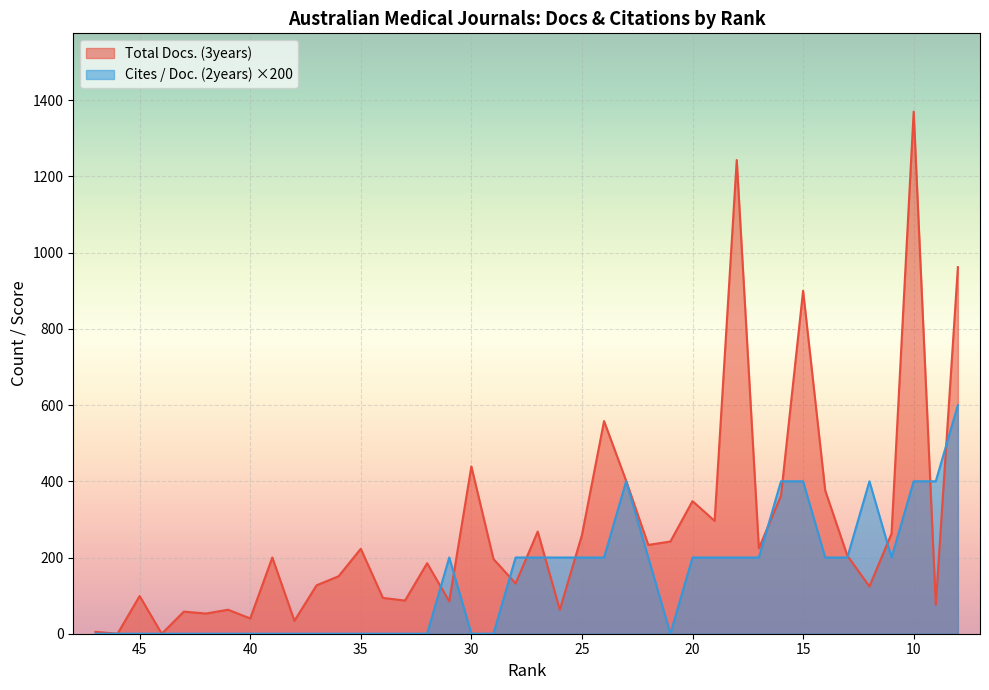

List the labels in order of Total Docs. (3years) value, largest first.

10, 18, 8, 15, 24, 30, 23, 14, 16, 20, 19, 27, 11, 25, 21, 22, 17, 35, 13, 39, 29, 32, 36, 28, 37, 12, 45, 34, 33, 31, 9, 41, 26, 43, 42, 40, 38, 47, 46, 44